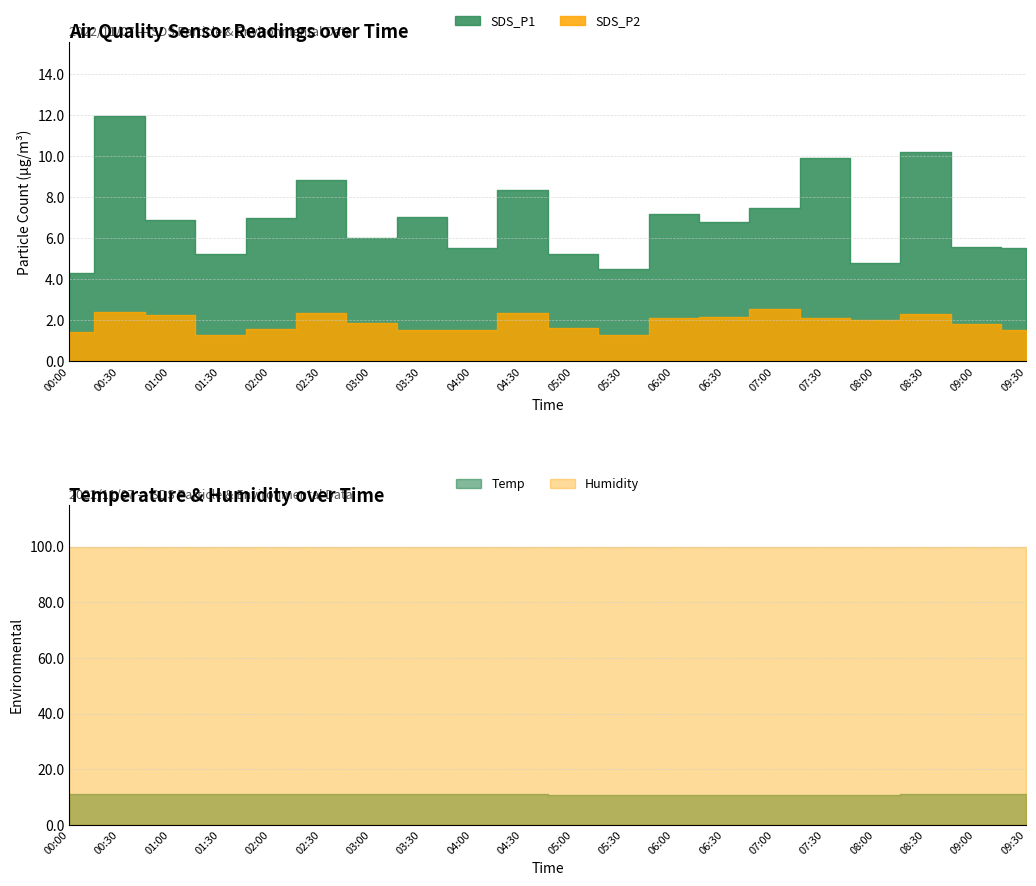

Which category has the highest value in the SDS_P1 series?

00:30